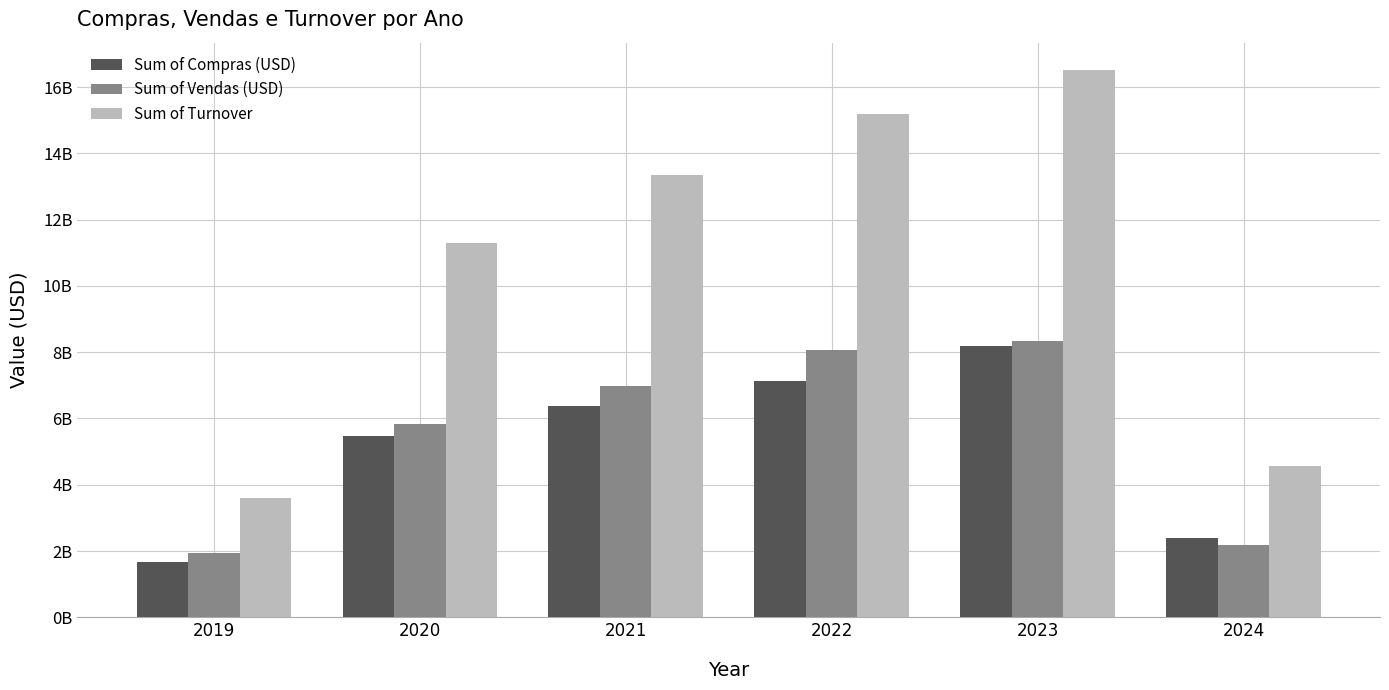

What is the difference between the maximum and minimum values in the Sum of Vendas (USD) series?

6408036058.5